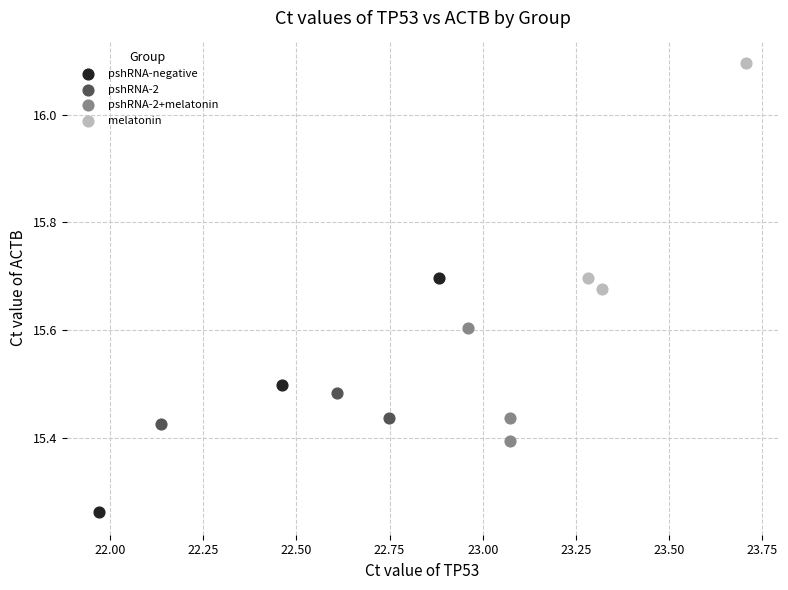

Which series contains the highest Y value?

melatonin